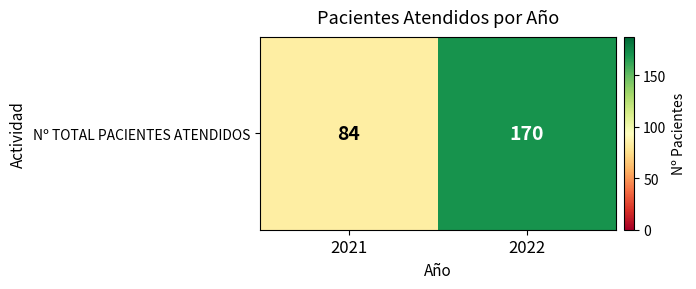

List the labels in order of value, smallest first.

2021, 2022